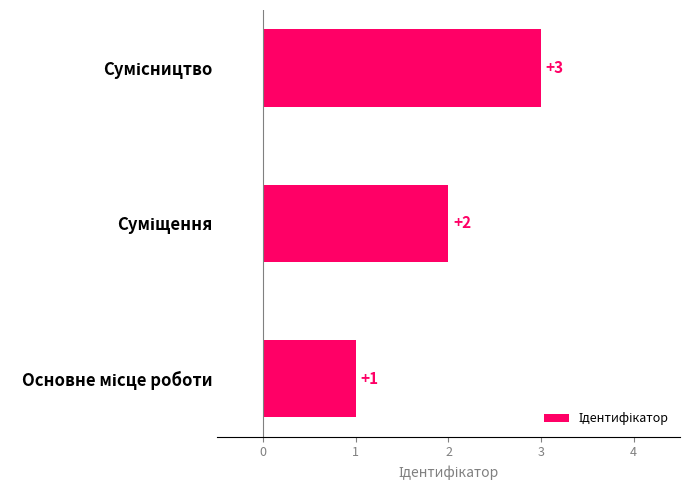

What is the difference between the maximum and minimum values?

2